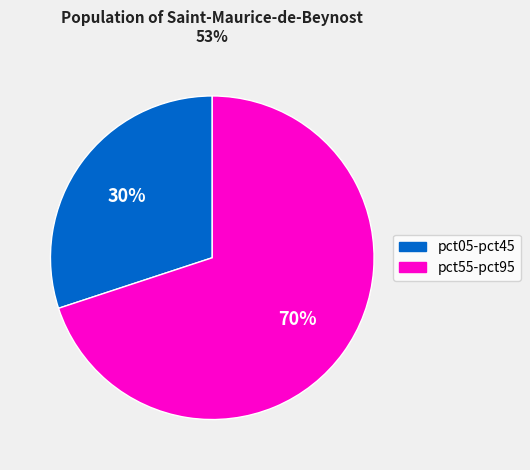

To the nearest percent, what is the difference between the largest and smallest slice percentages?

40%